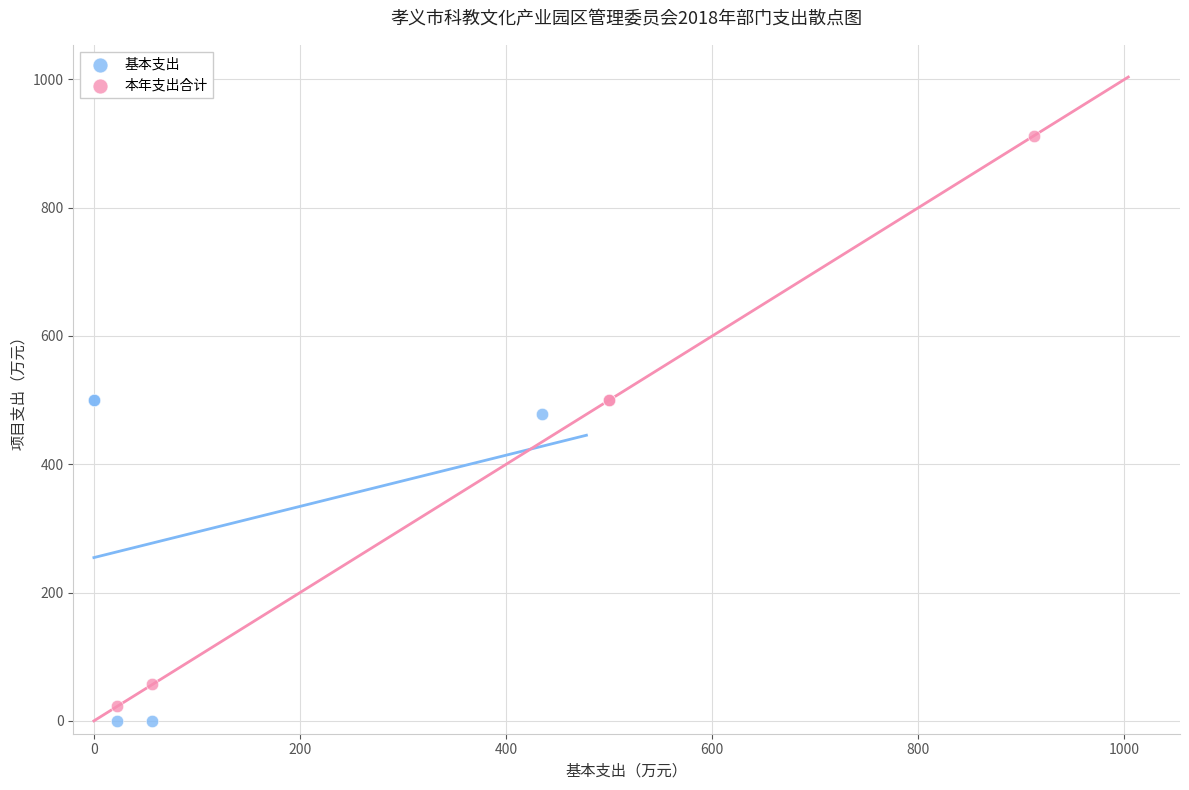

Which series contains the highest Y value?

本年支出合计